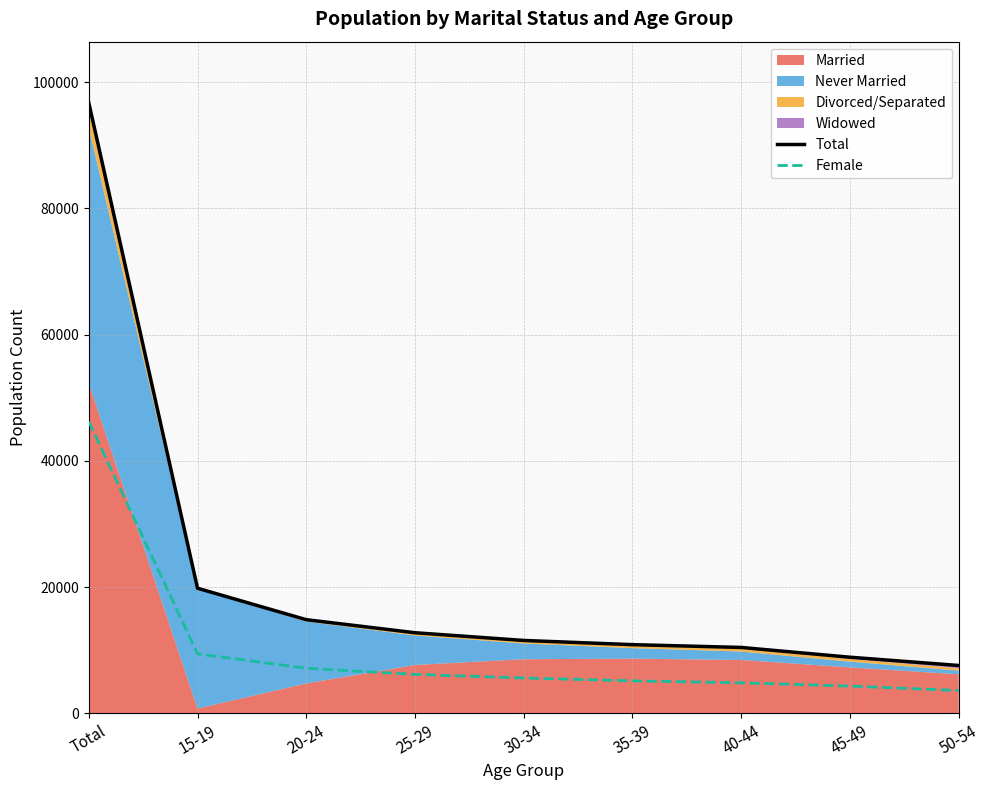

True or false: Total and Female cross at least once.

False